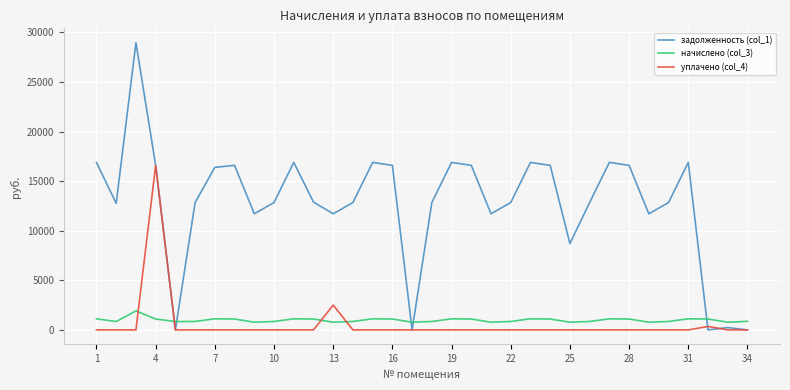

Which series has the widest spread of values?

задолженность (col_1)